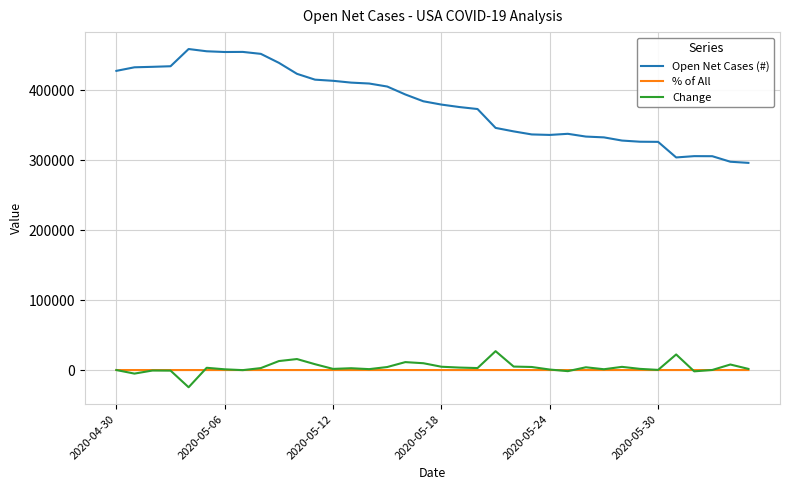

True or false: Open Net Cases (#) and Change cross at least once.

False